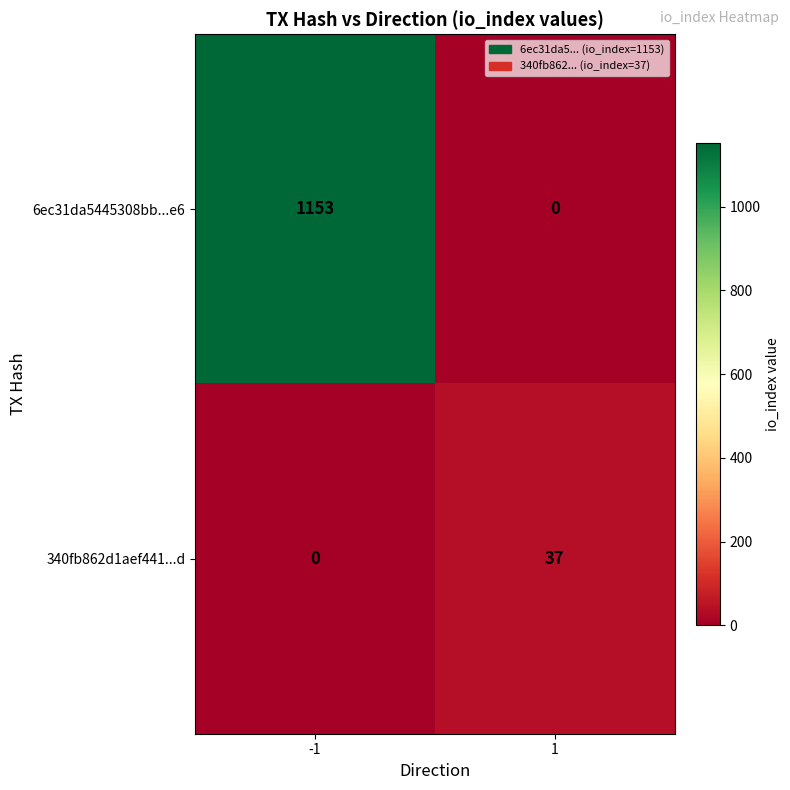

What is the maximum value shown in the chart?

1153